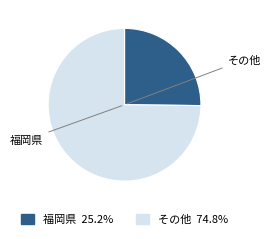

Is there a majority slice in this chart?

Yes